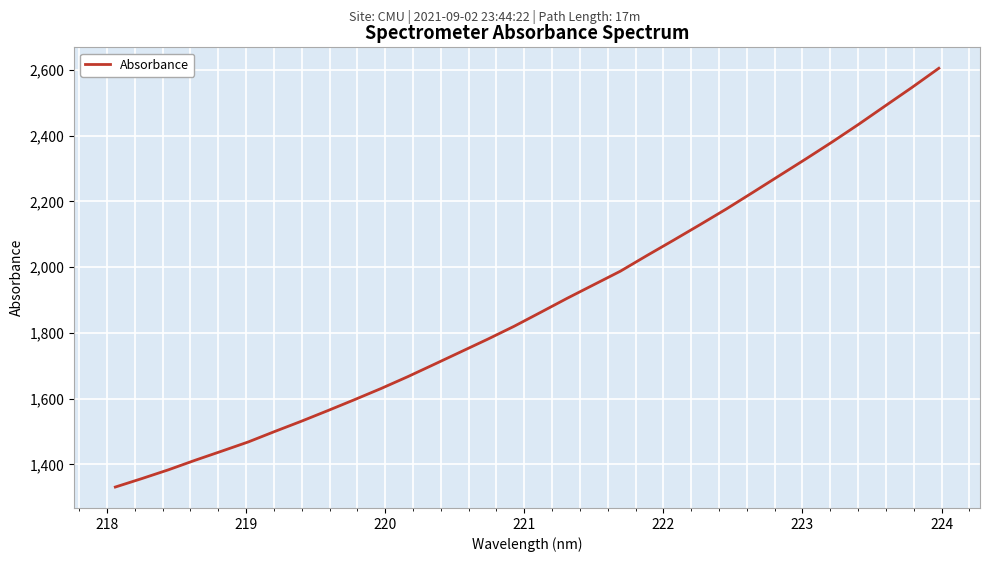

What is the difference between the maximum and minimum values?

1273.5